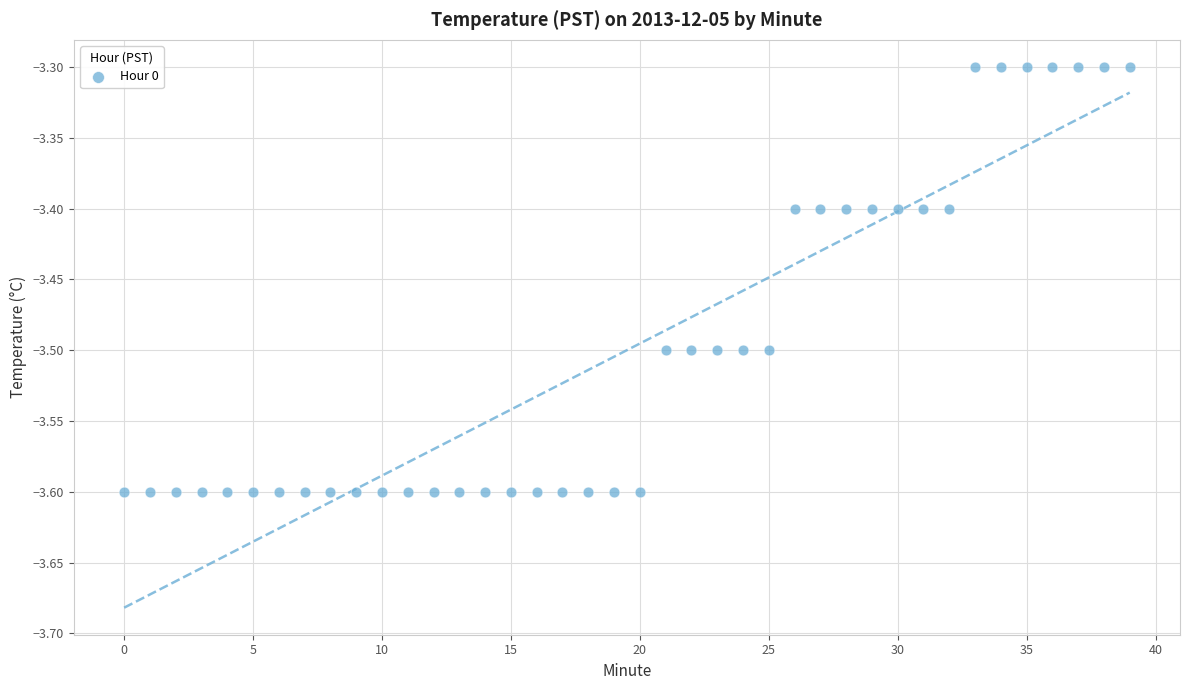

What is the range of Y values (max minus min)?

0.3